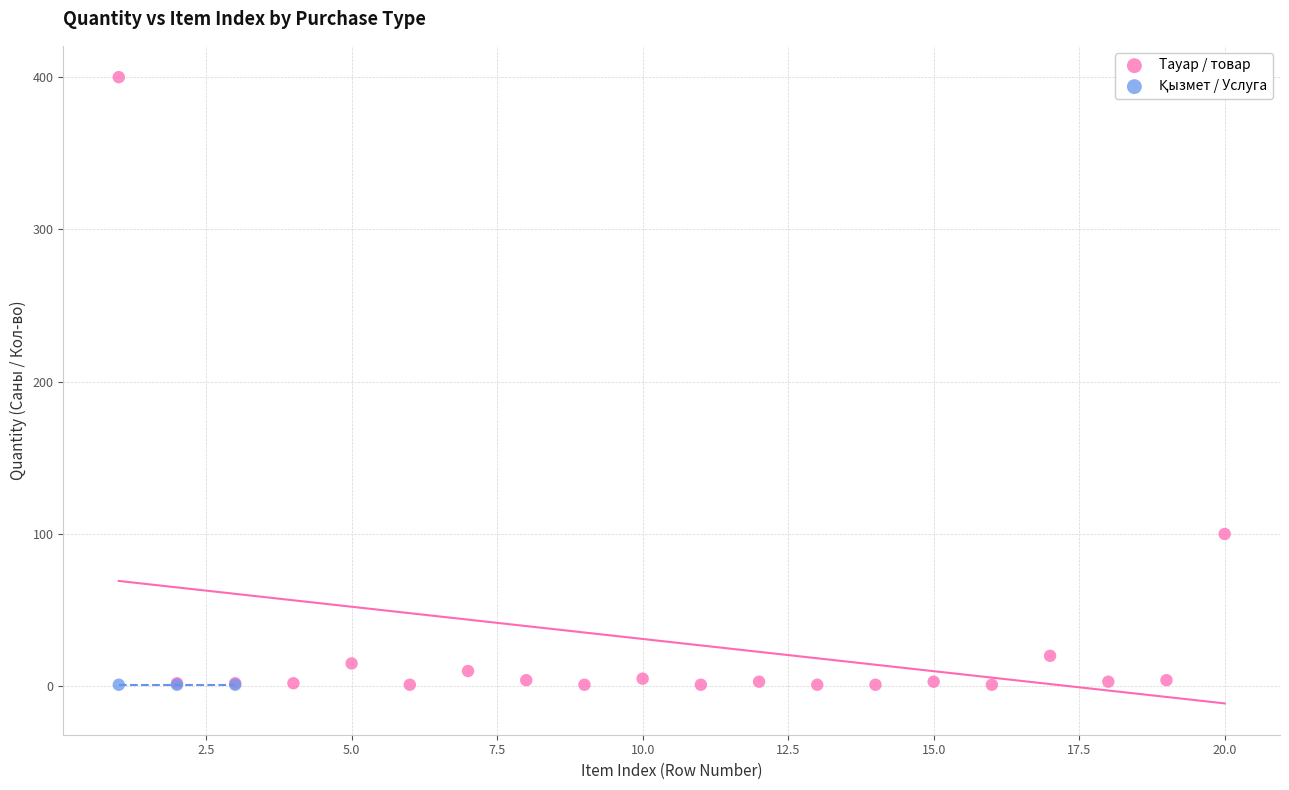

Which series contains the highest Y value?

Тауар / товар